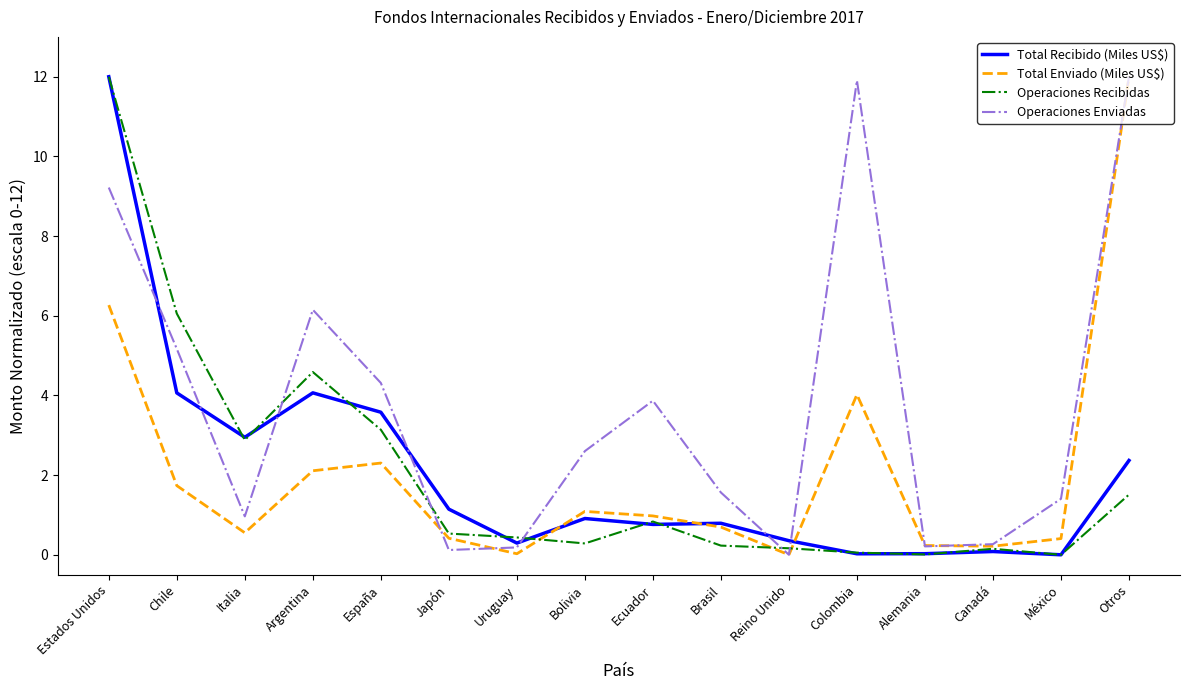

What is the difference between the Operaciones Recibidas values at Colombia and Otros?

1.5